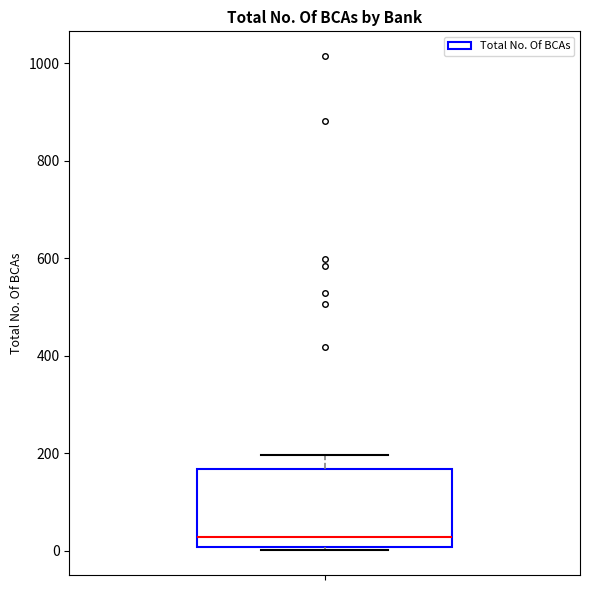

Transcribe this box plot: give where the median line is, the range the box spans, and where the two whiskers end, as read against the y-axis. The values are not printed on the chart, so give them approximately, as read against the axis.

median 20, box 0 to 160, whiskers 0 (just below the box's lower edge) to 200